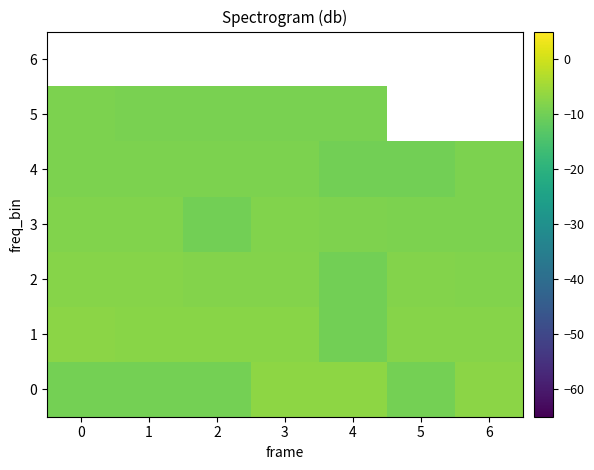

What is the difference between the 1 values at 4 and 5?

2.1